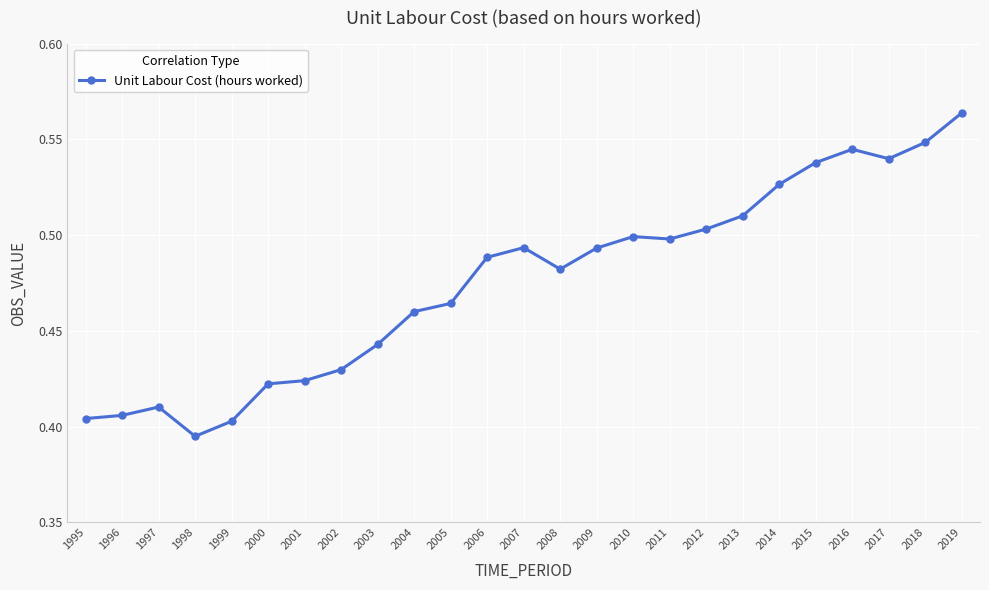

At which category does the chart reach its minimum across all series?

1998